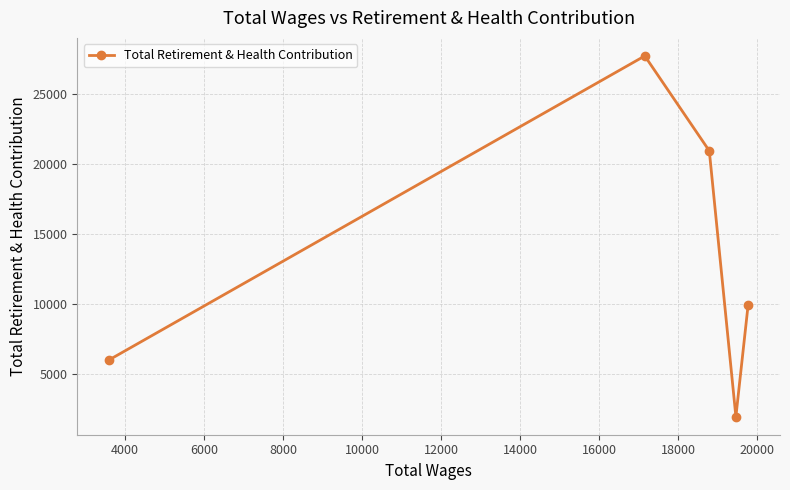

Count the number of values greater than 9888.

2